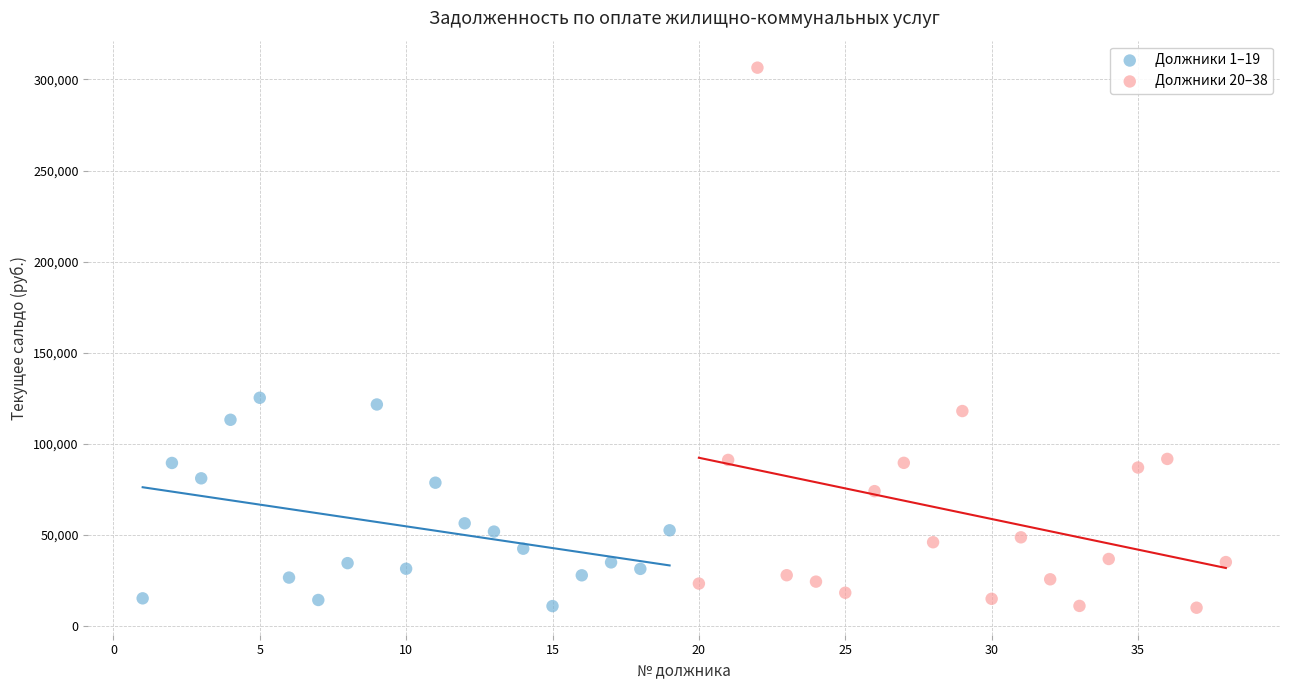

Which series contains the highest Y value?

Должники 20–38